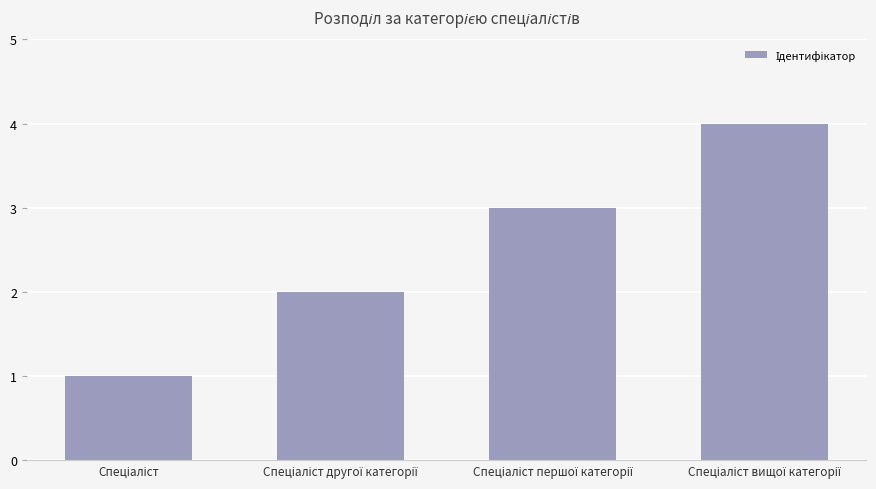

What is the difference between the maximum and minimum values?

3